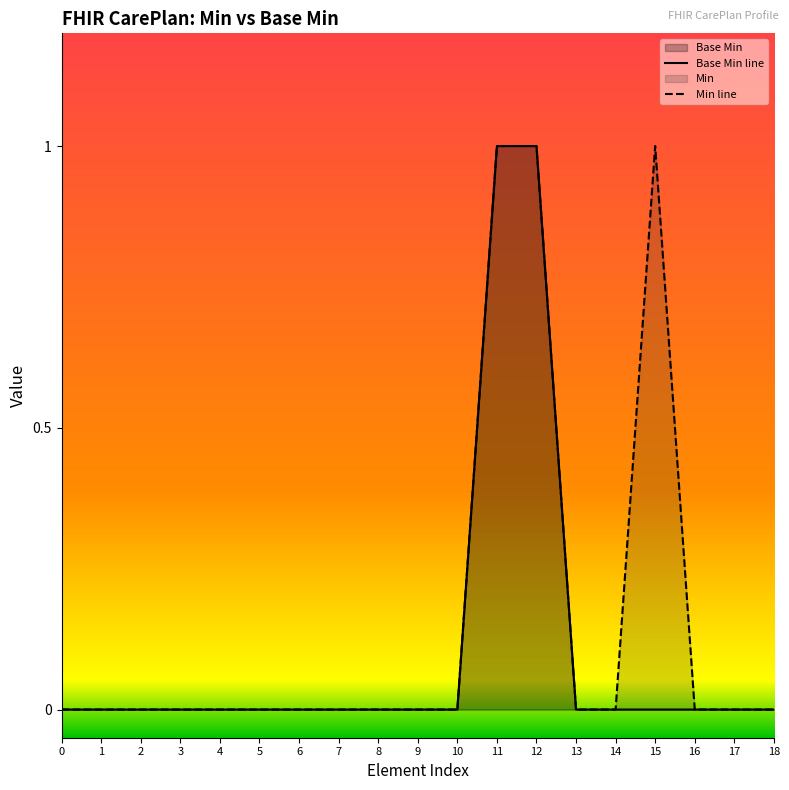

At which category is the sum across all series the highest?

11